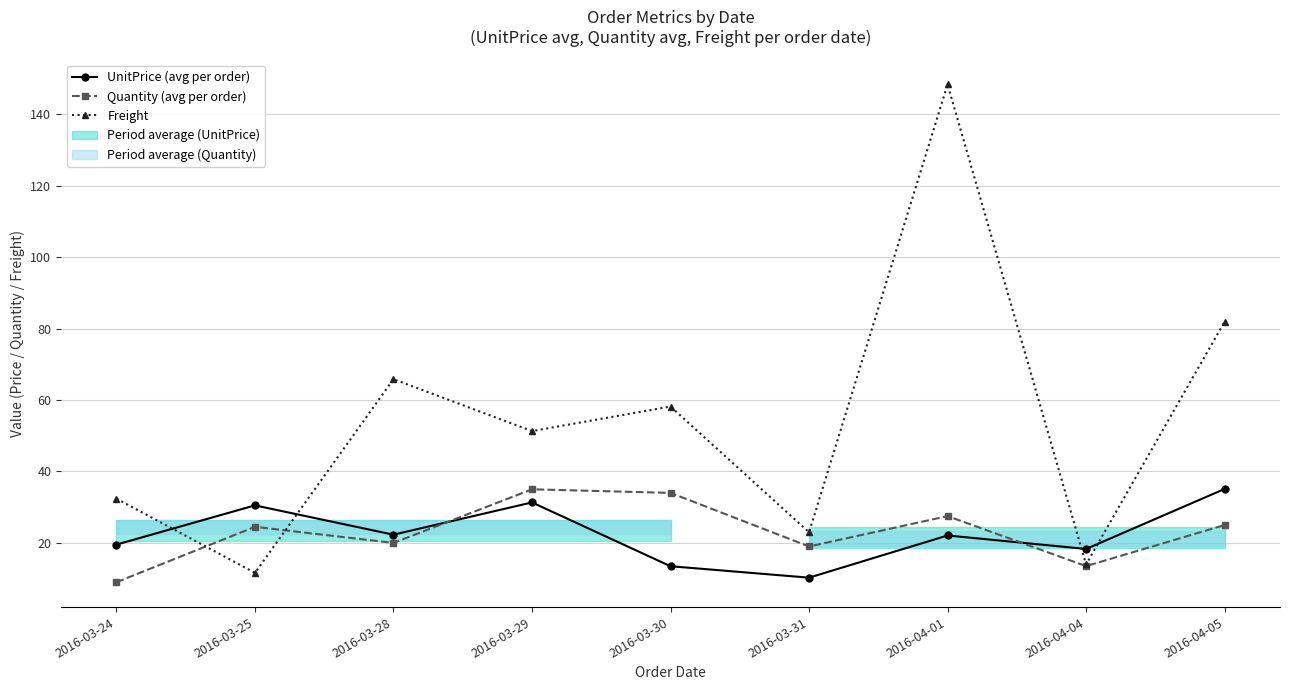

True or false: Quantity (avg per order) has a value of 19.0 at 2016-03-31.

True